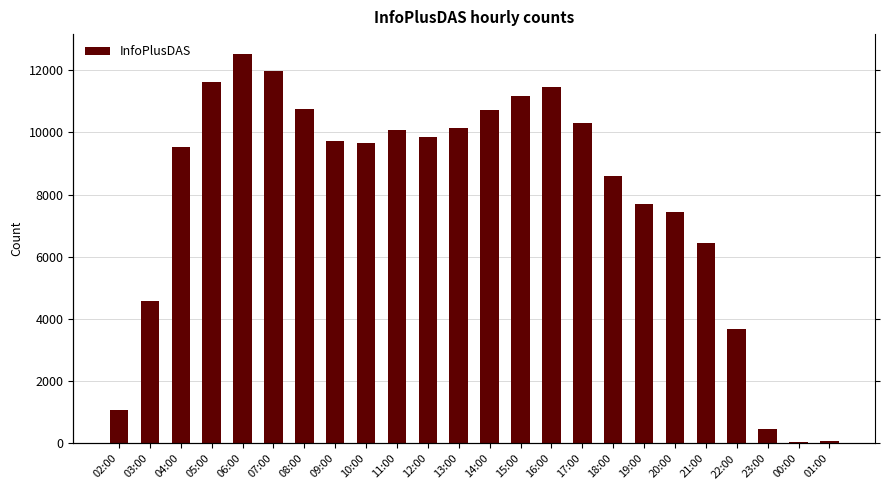

At which category does the chart reach its peak across all series?

06:00